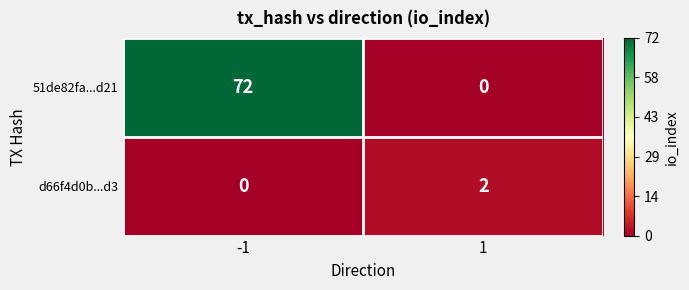

Which series has the widest spread of values?

51de82fa...d21